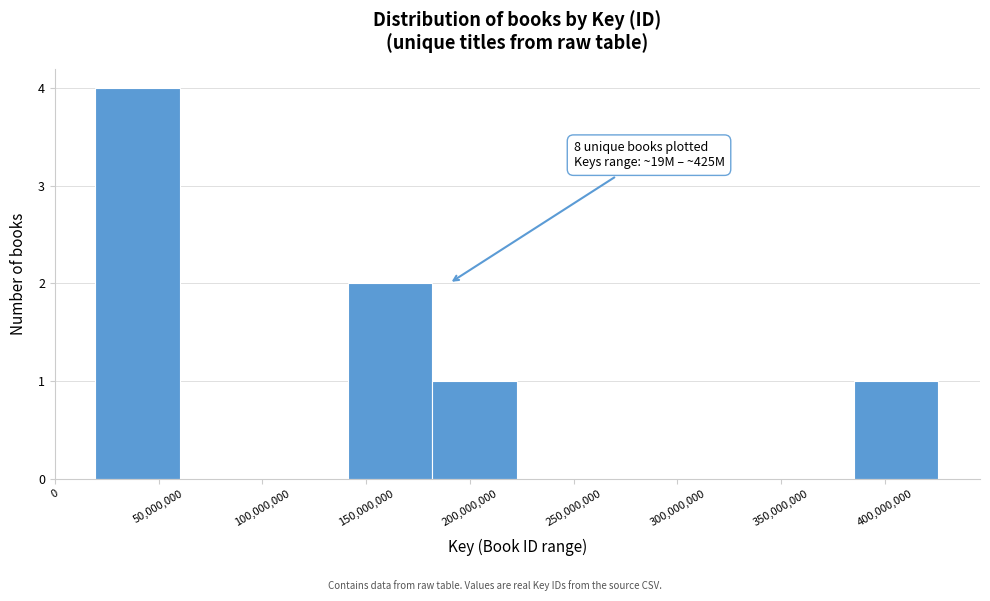

Which range on the x-axis has the tallest bar?

20000000 to 60000000